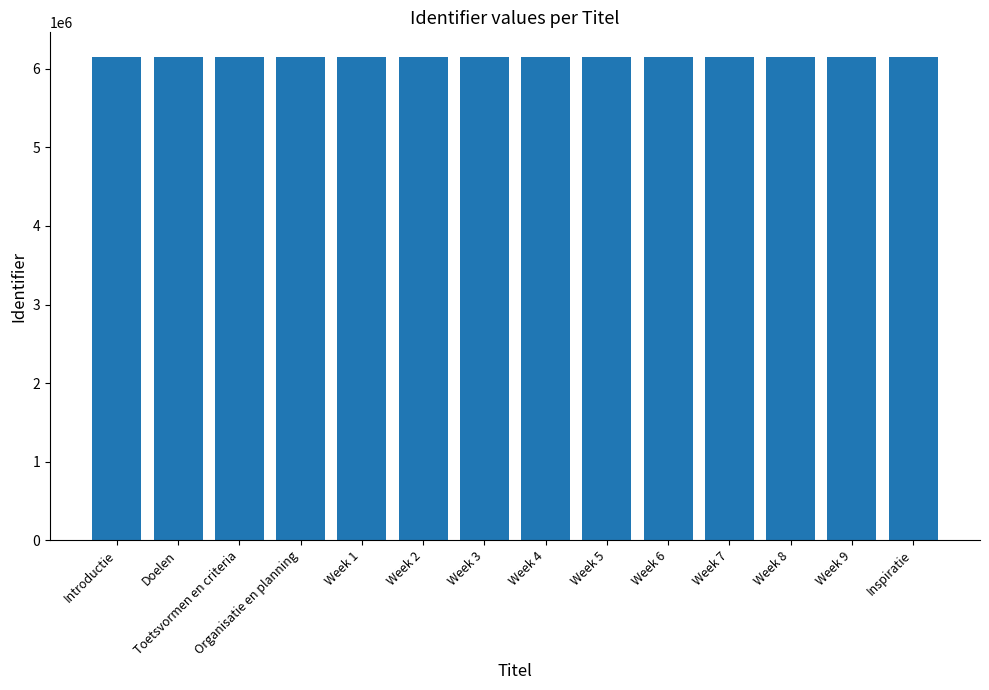

Count the number of categories in the chart.

14